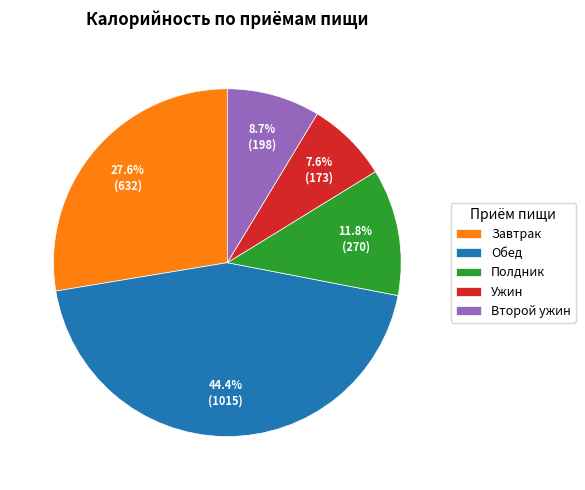

Which slice is the smallest?

Ужин